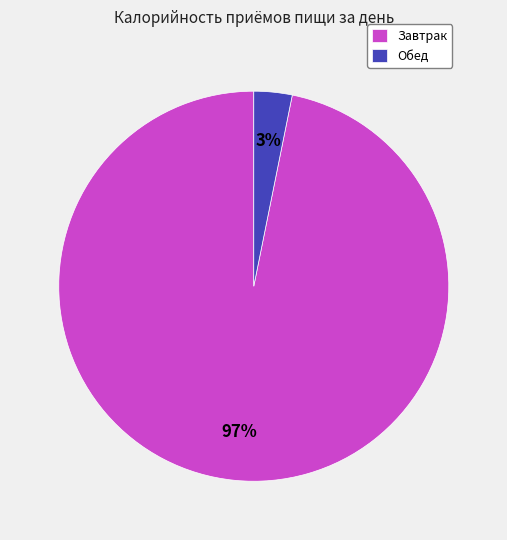

Combined, do Обед and Завтрак account for over 50%?

Yes